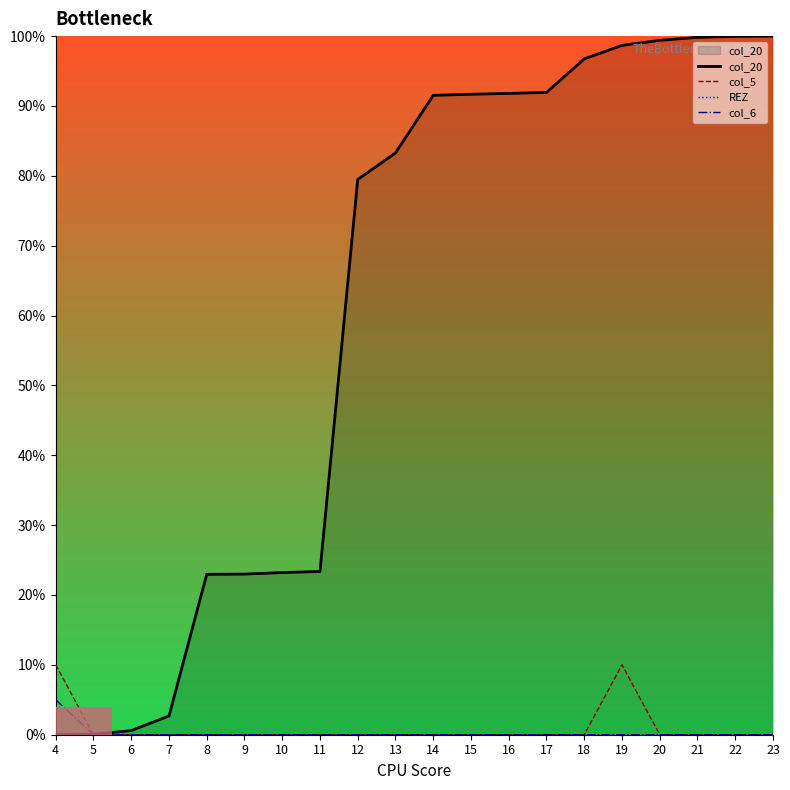

The value of col_20 at 4 is 55.3. True or false?

False